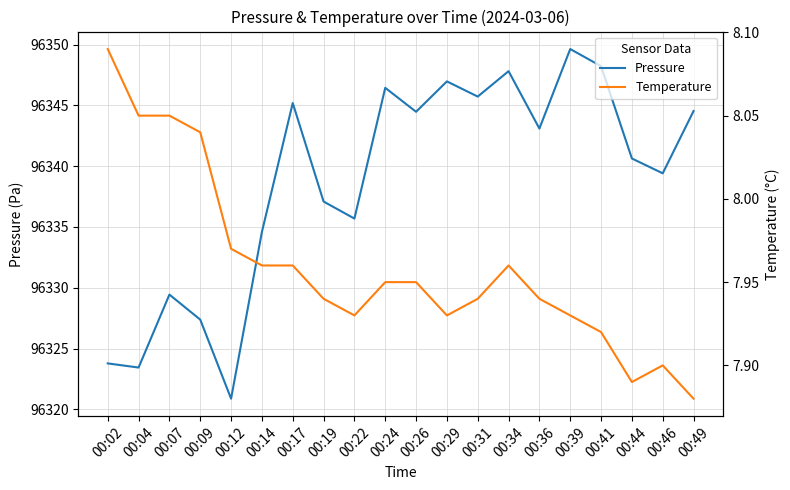

How many interior local valleys does the Temperature series have?

3